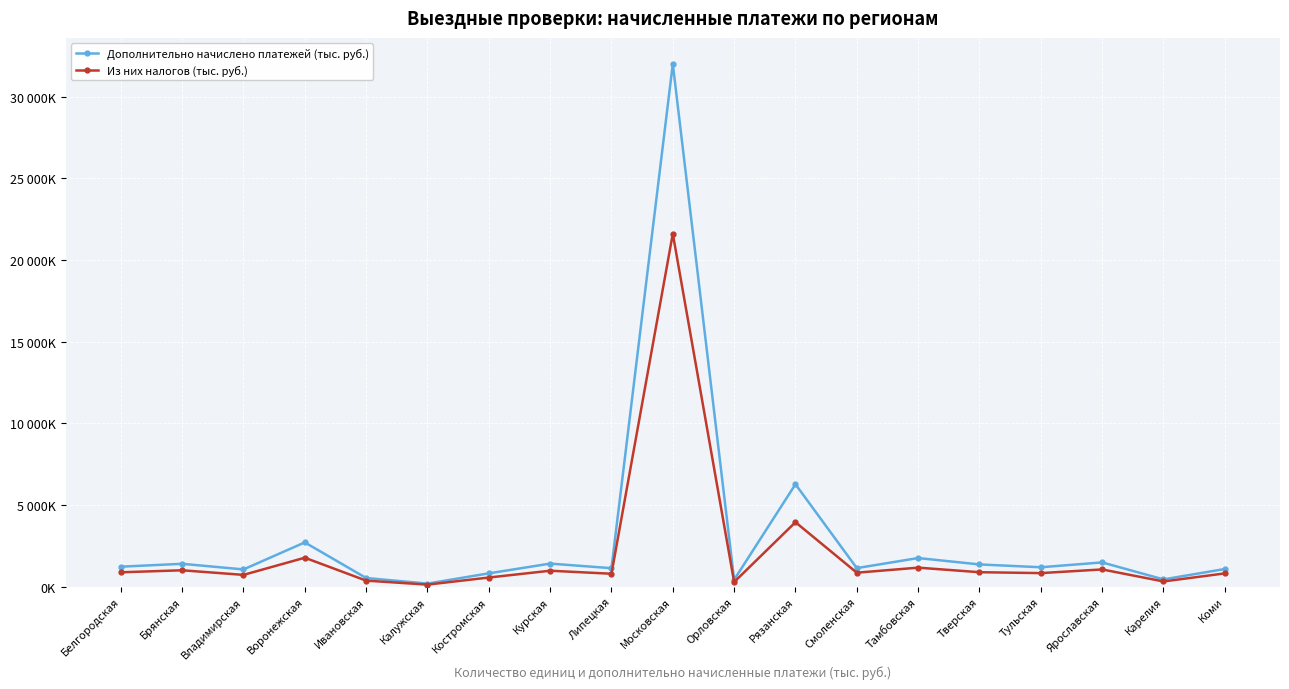

Which category has the highest value in the Из них налогов (тыс. руб.) series?

Московская